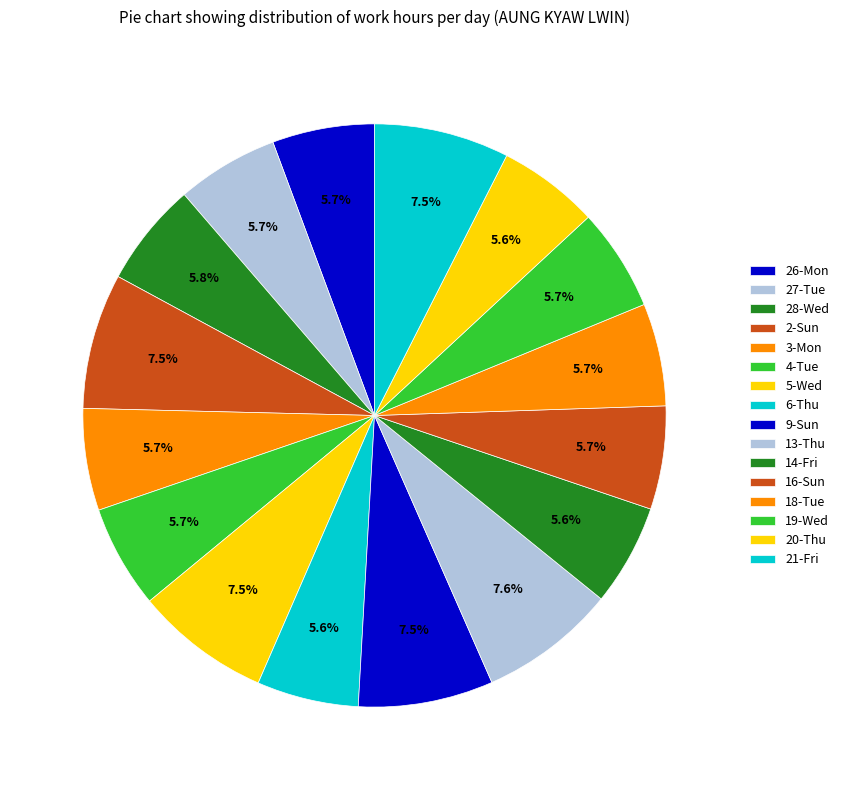

How many segments does this pie chart have?

16